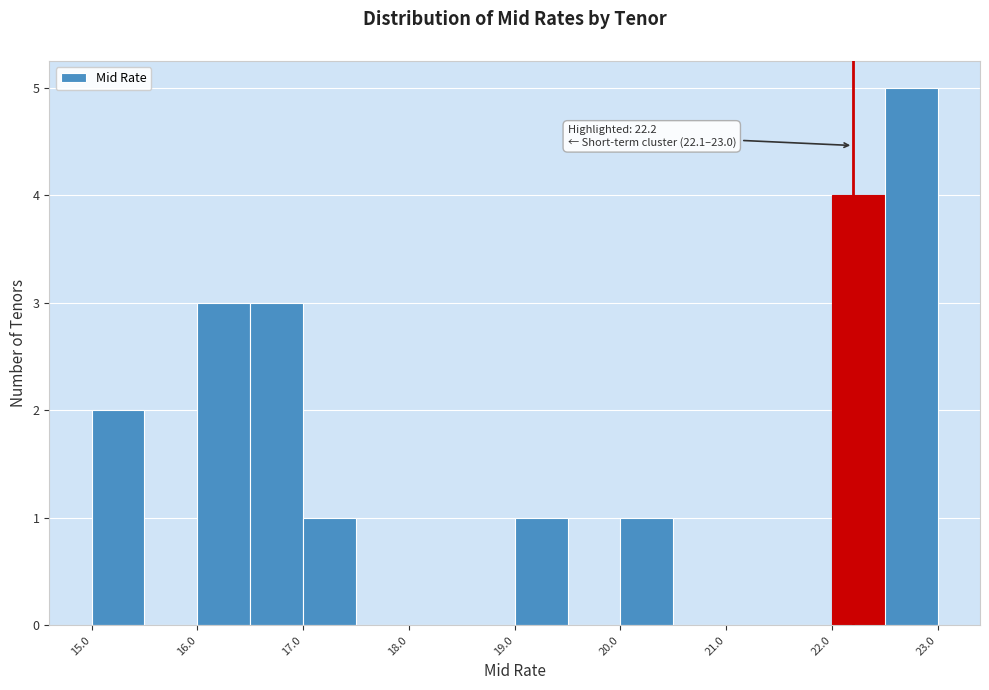

Over which range of the x-axis is the bar tallest?

22.5 to 23.0